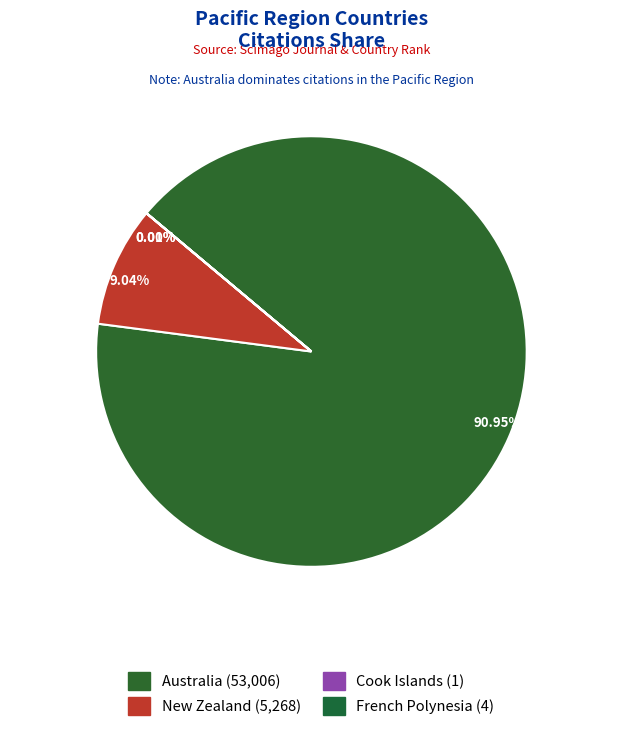

Do French Polynesia and Cook Islands together represent more than half of the pie?

No